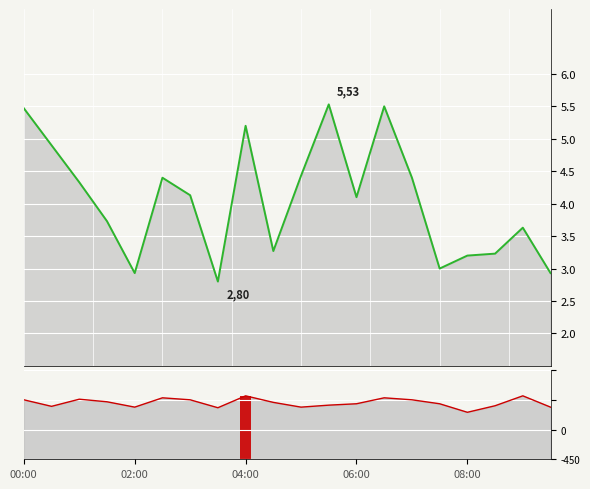

What is the minimum value for SDS_P1_line?

2.8